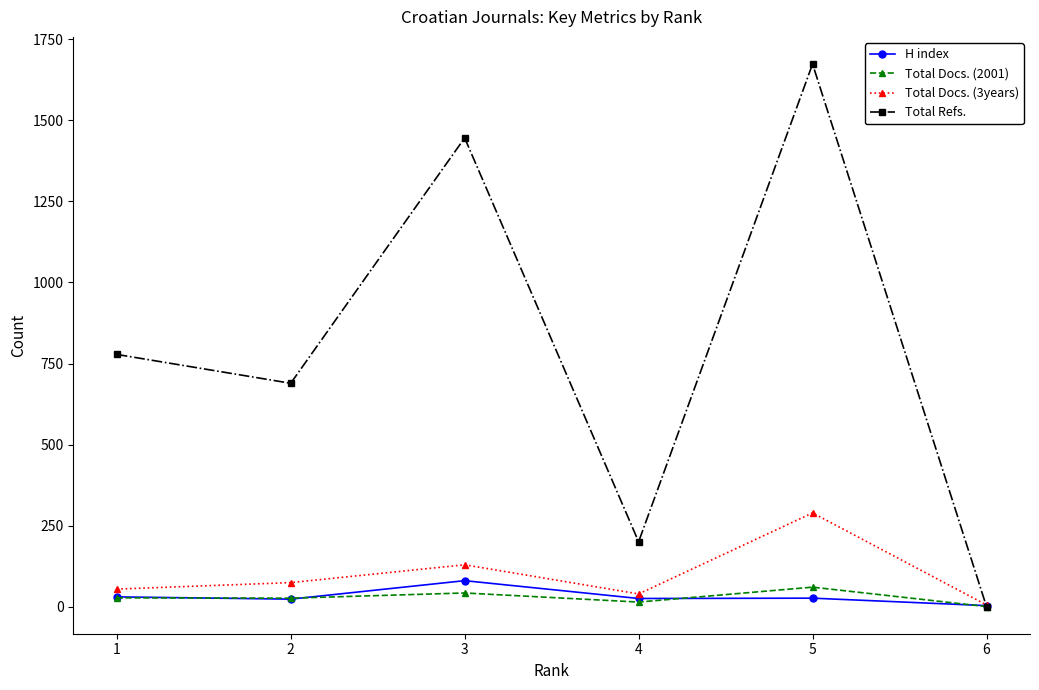

True or false: H index and Total Docs. (2001) intersect in this chart.

True